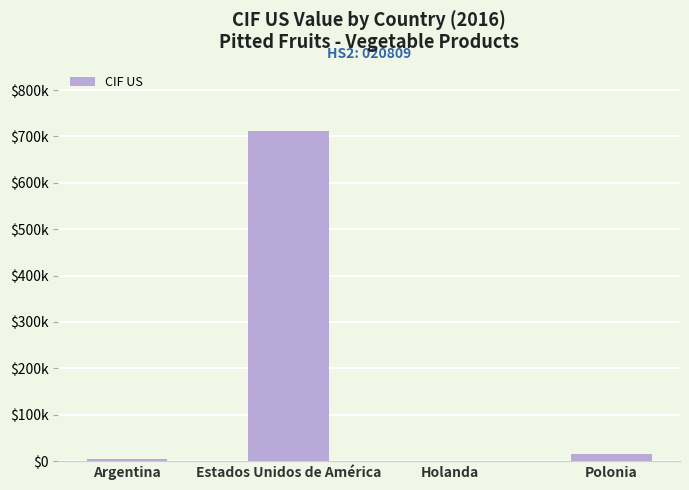

What is the label of the 2nd bar from the left?

Estados Unidos de América